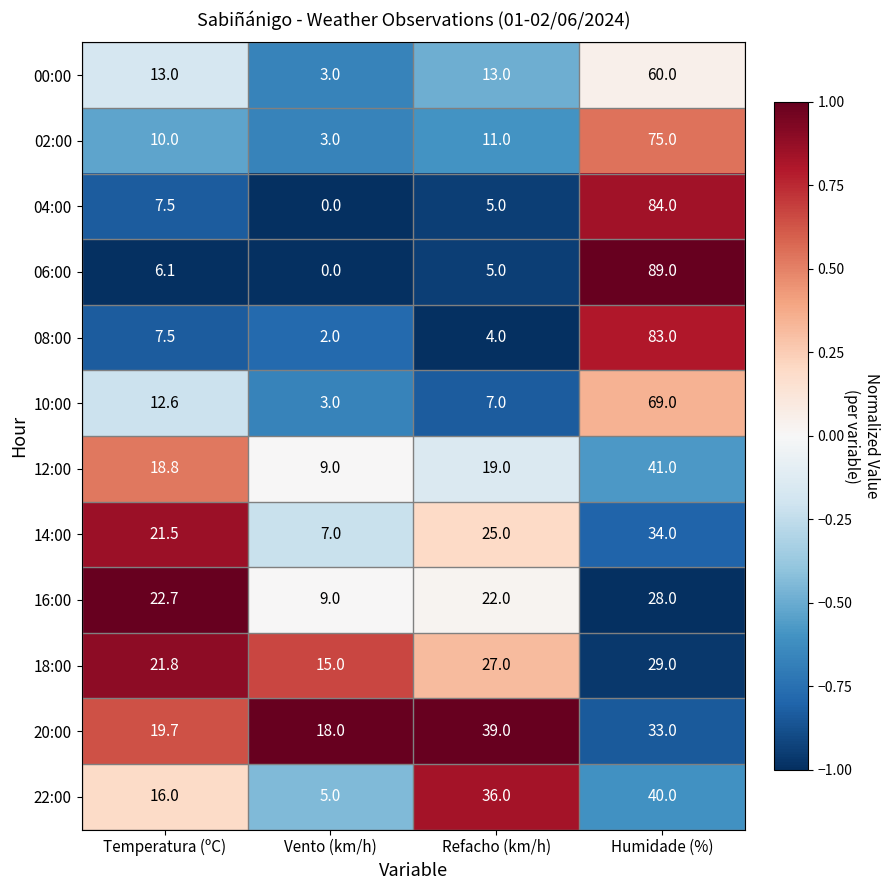

What is the sum of all 22:00 values?

97.0